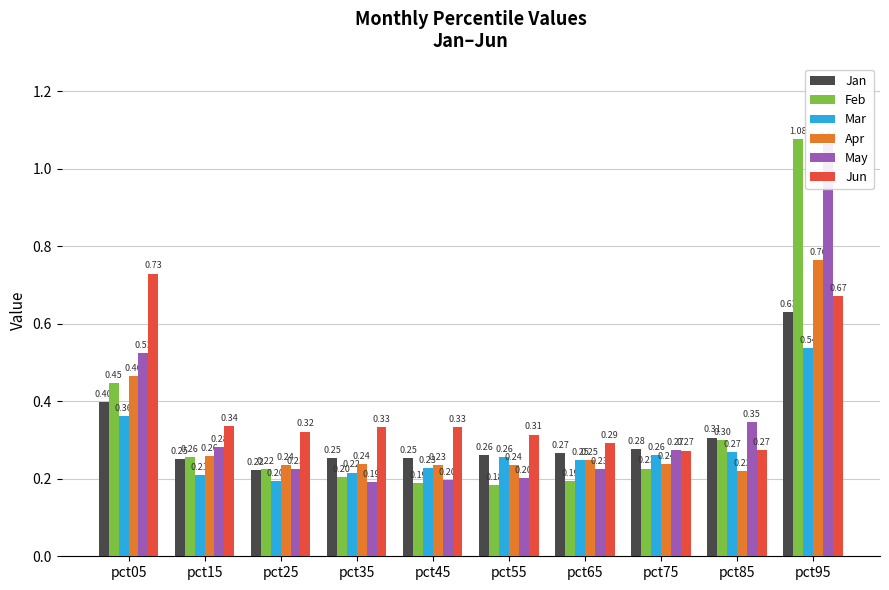

Reading right to left, list all the values displayed in this chart.

Jan: pct95=0.6	pct85=0.3	pct75=0.3	pct65=0.3	pct55=0.3	pct45=0.3	pct35=0.3	pct25=0.2	pct15=0.2	pct05=0.4
Feb: pct95=1.1	pct85=0.3	pct75=0.2	pct65=0.2	pct55=0.2	pct45=0.2	pct35=0.2	pct25=0.2	pct15=0.3	pct05=0.4
Mar: pct95=0.5	pct85=0.3	pct75=0.3	pct65=0.2	pct55=0.3	pct45=0.2	pct35=0.2	pct25=0.2	pct15=0.2	pct05=0.4
Apr: pct95=0.8	pct85=0.2	pct75=0.2	pct65=0.2	pct55=0.2	pct45=0.2	pct35=0.2	pct25=0.2	pct15=0.3	pct05=0.5
May: pct95=1.1	pct85=0.3	pct75=0.3	pct65=0.2	pct55=0.2	pct45=0.2	pct35=0.2	pct25=0.2	pct15=0.3	pct05=0.5
Jun: pct95=0.7	pct85=0.3	pct75=0.3	pct65=0.3	pct55=0.3	pct45=0.3	pct35=0.3	pct25=0.3	pct15=0.3	pct05=0.7